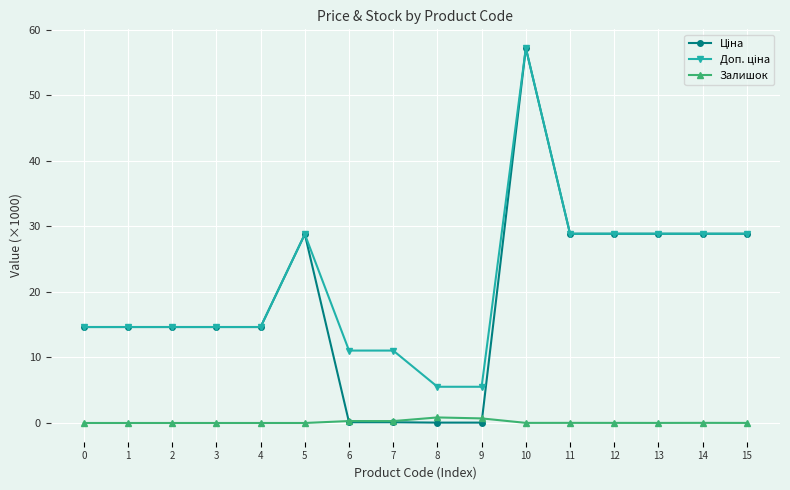

True or false: Залишок has a value of 0.7 at 9.

True